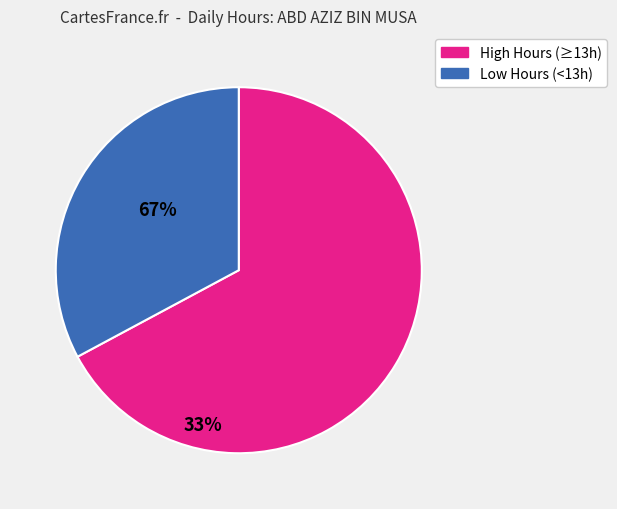

Does any single category account for the majority?

Yes